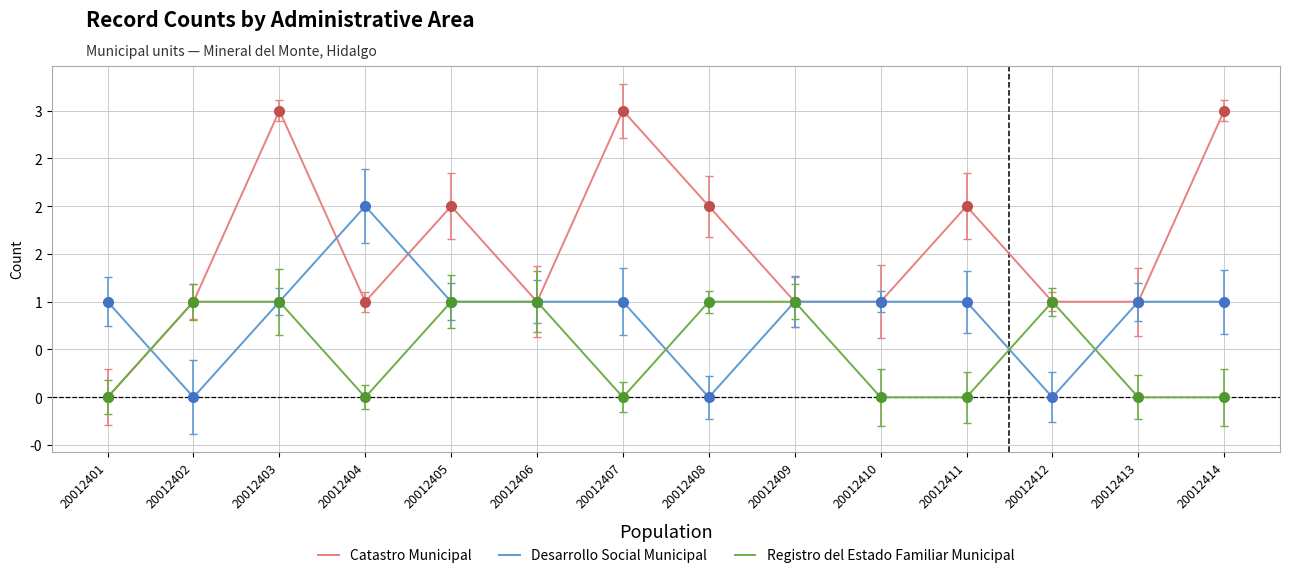

The value of Desarrollo Social Municipal at 20012406 is 1. True or false?

True